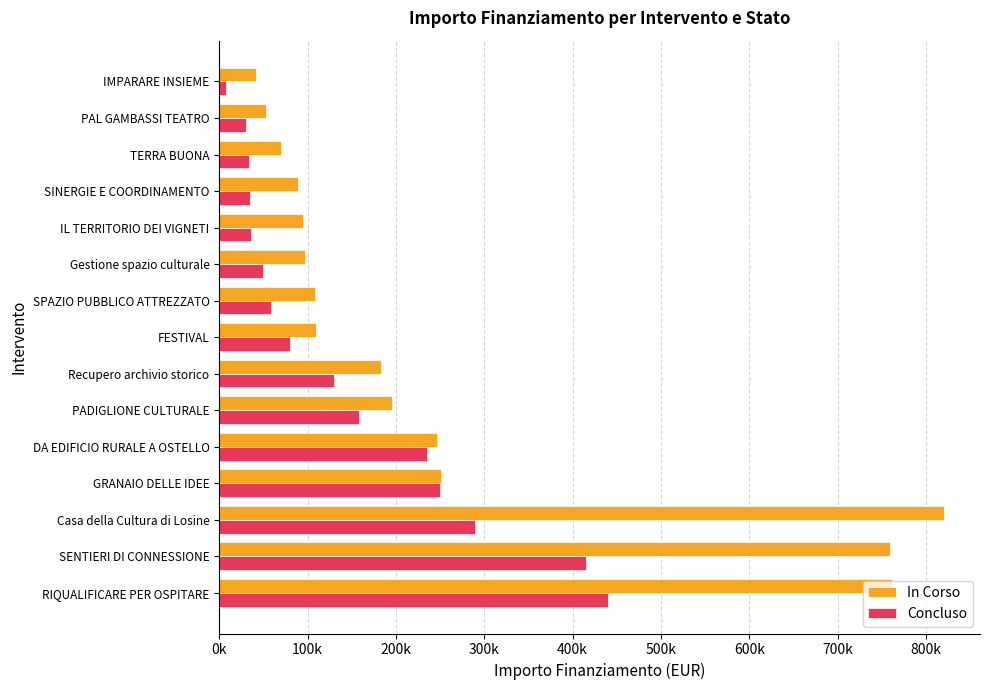

What are all the series names shown in the legend?

In Corso, Concluso